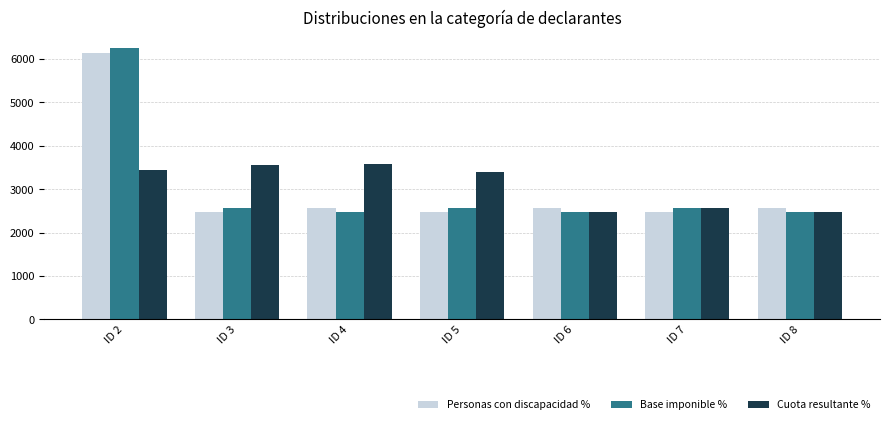

True or false: Personas con discapacidad % has a value of 2481 at ID 3.

True